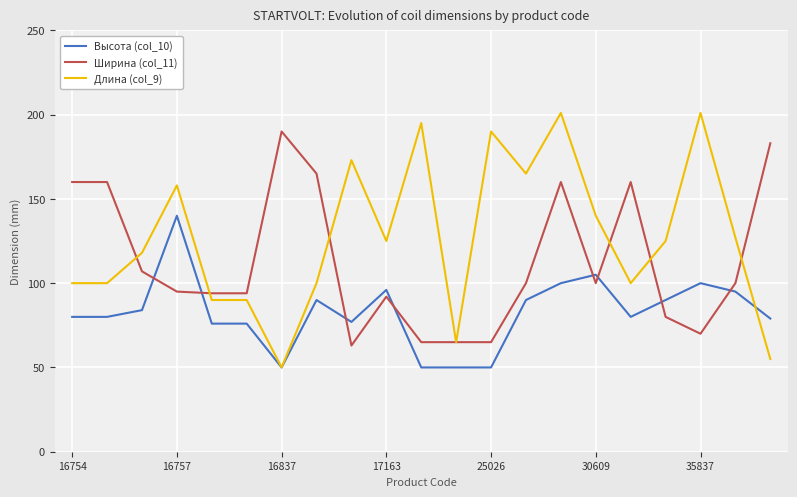

How many series are shown in this chart?

3